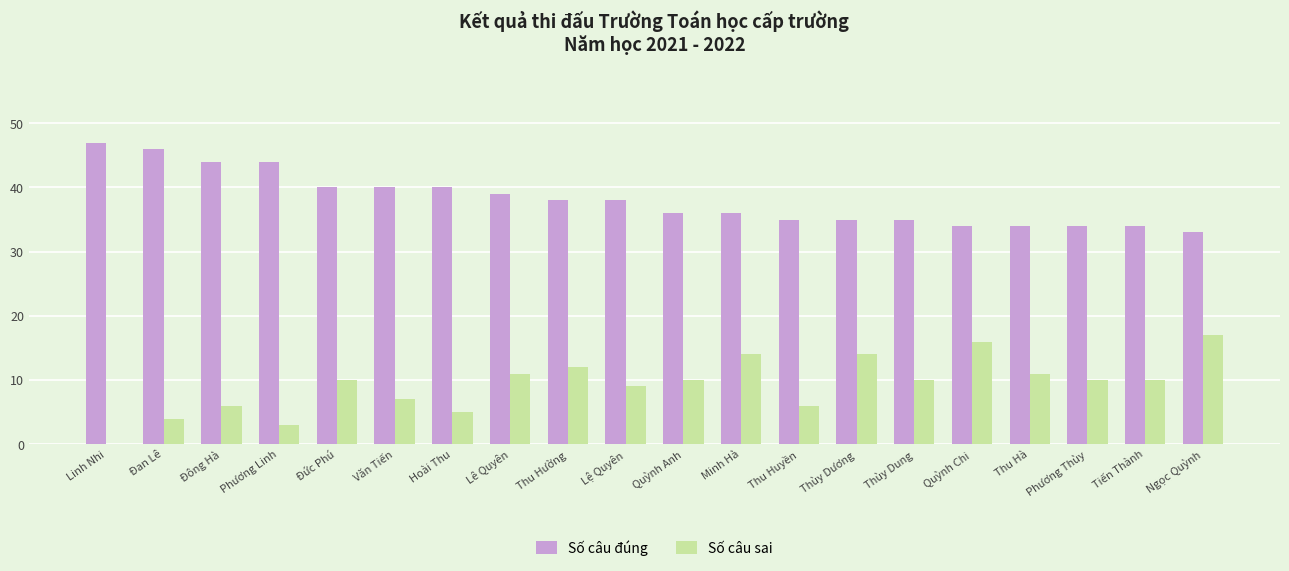

Which series has the largest range (max minus min)?

Số câu sai